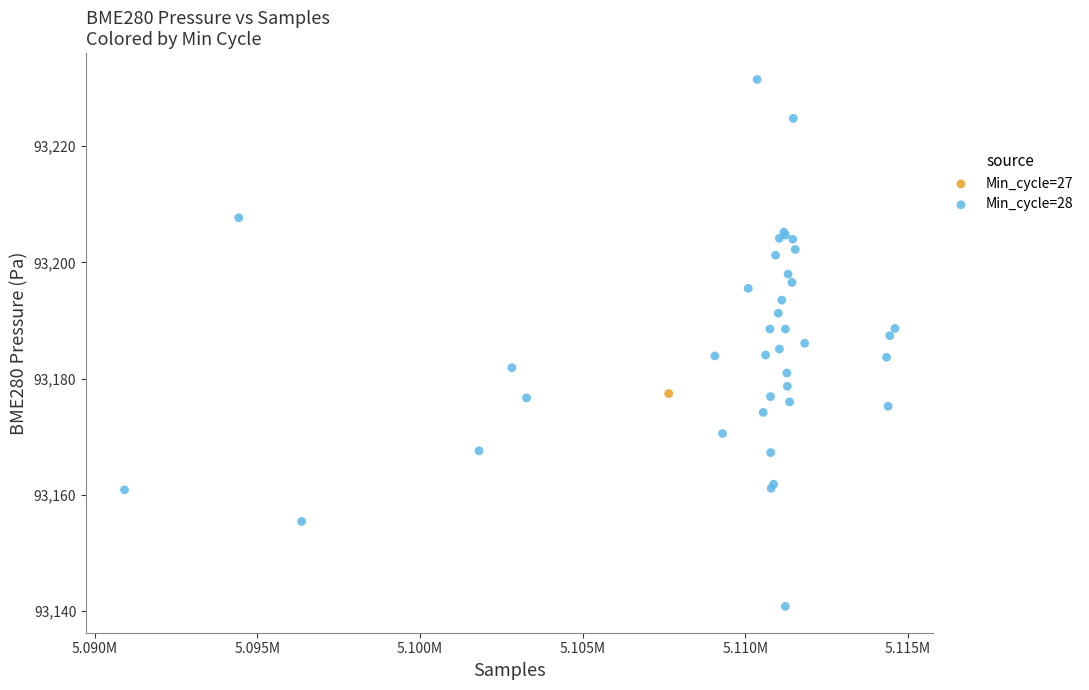

What are all the series names shown in the legend?

Min_cycle=27, Min_cycle=28